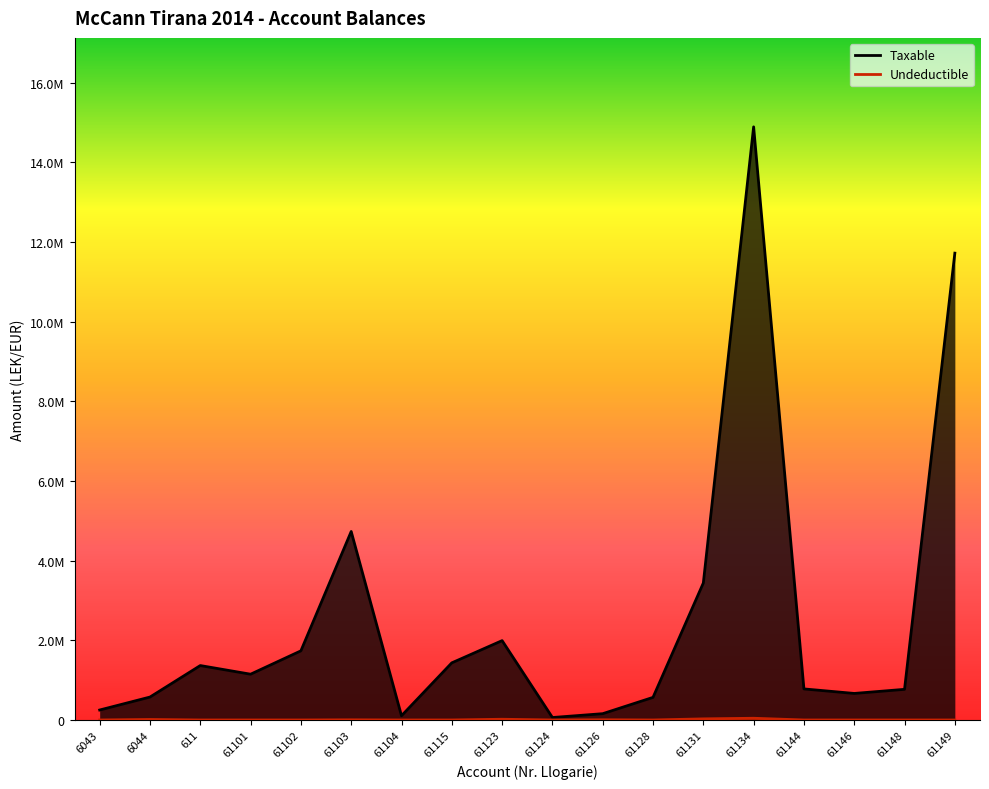

Rank the series by their average value, from lowest to highest.

Undeductible, Taxable